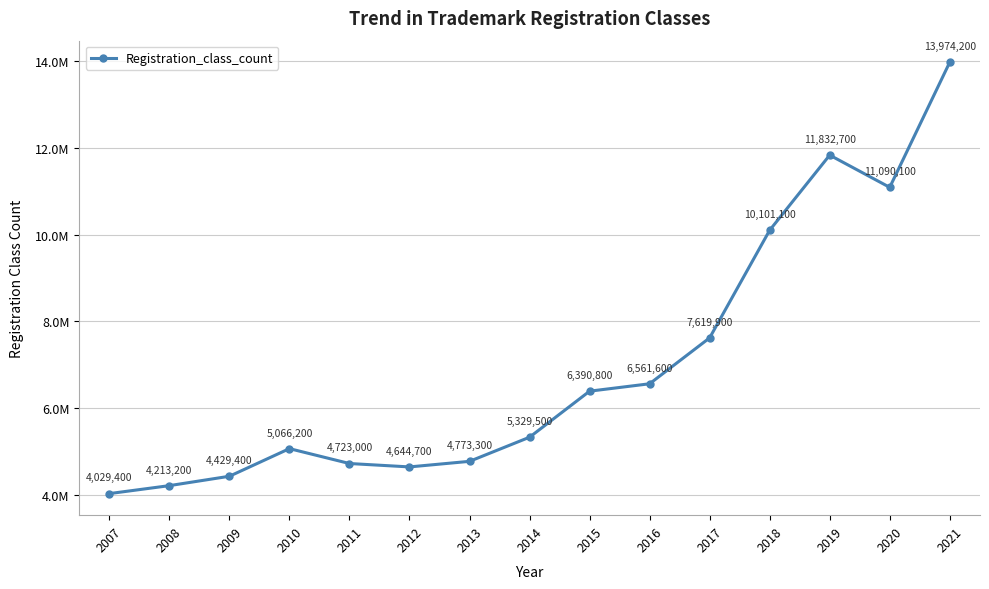

Rank the categories by value from lowest to highest.

2007, 2008, 2009, 2012, 2011, 2013, 2010, 2014, 2015, 2016, 2017, 2018, 2020, 2019, 2021